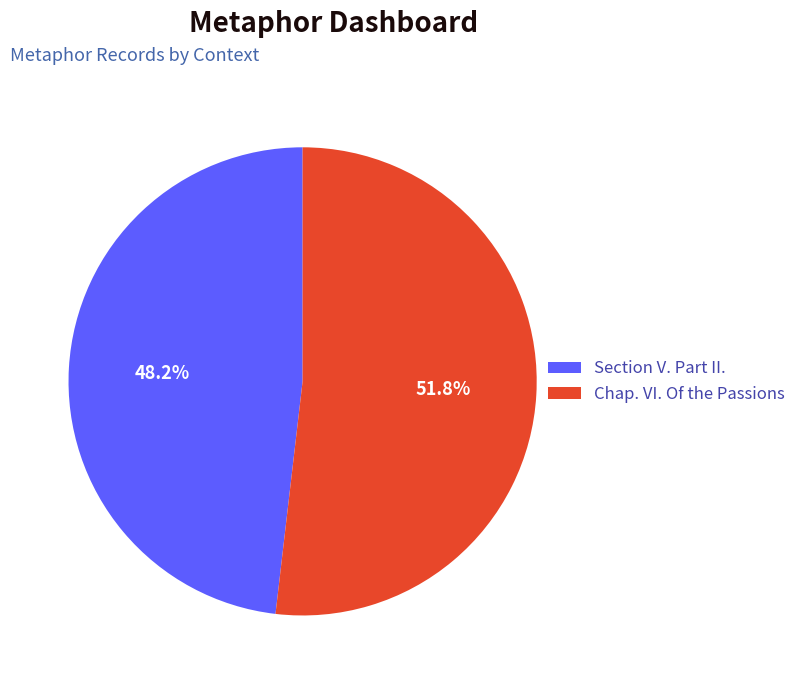

What is the ratio of the value at Chap. VI. Of the Passions to the value at Section V. Part II.?

1.1